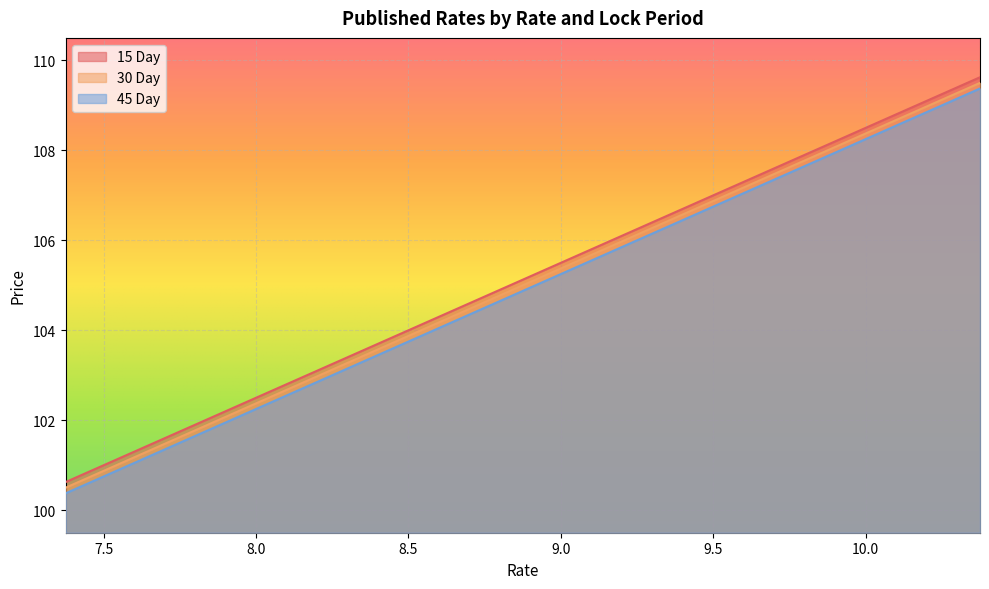

Which series has the largest total across all categories?

15 Day